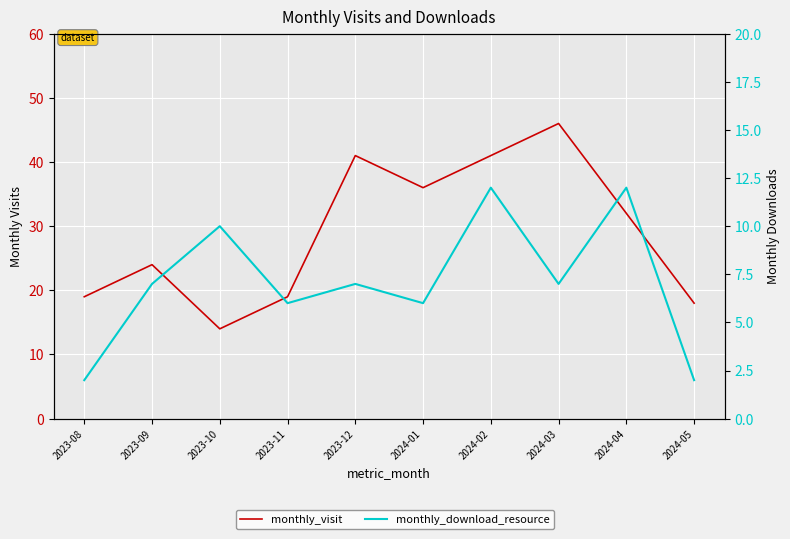

Which series has the widest spread of values?

monthly_visit